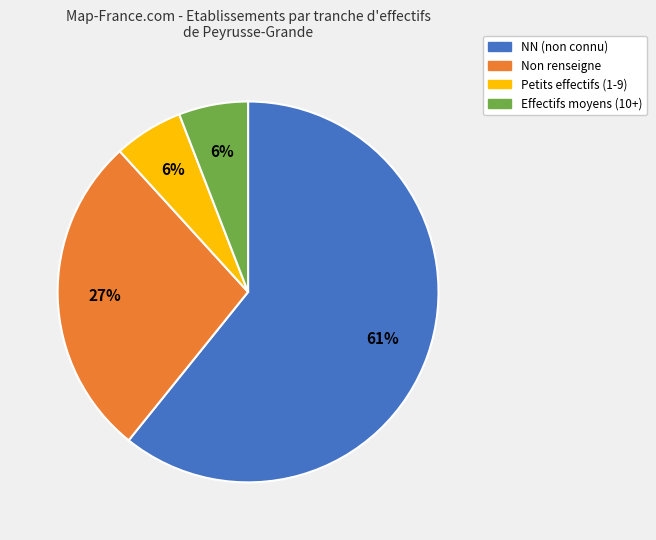

How many slices are in this pie chart?

4